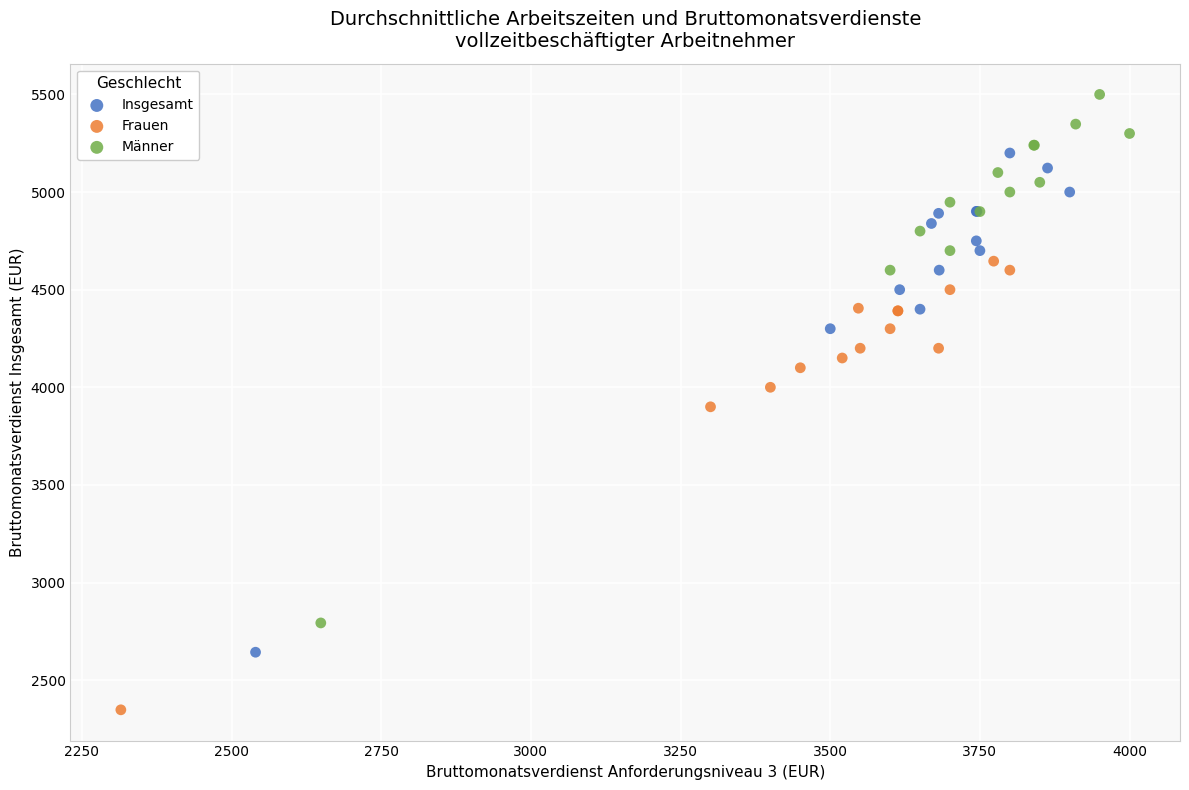

Which series contains the highest Y value?

Männer